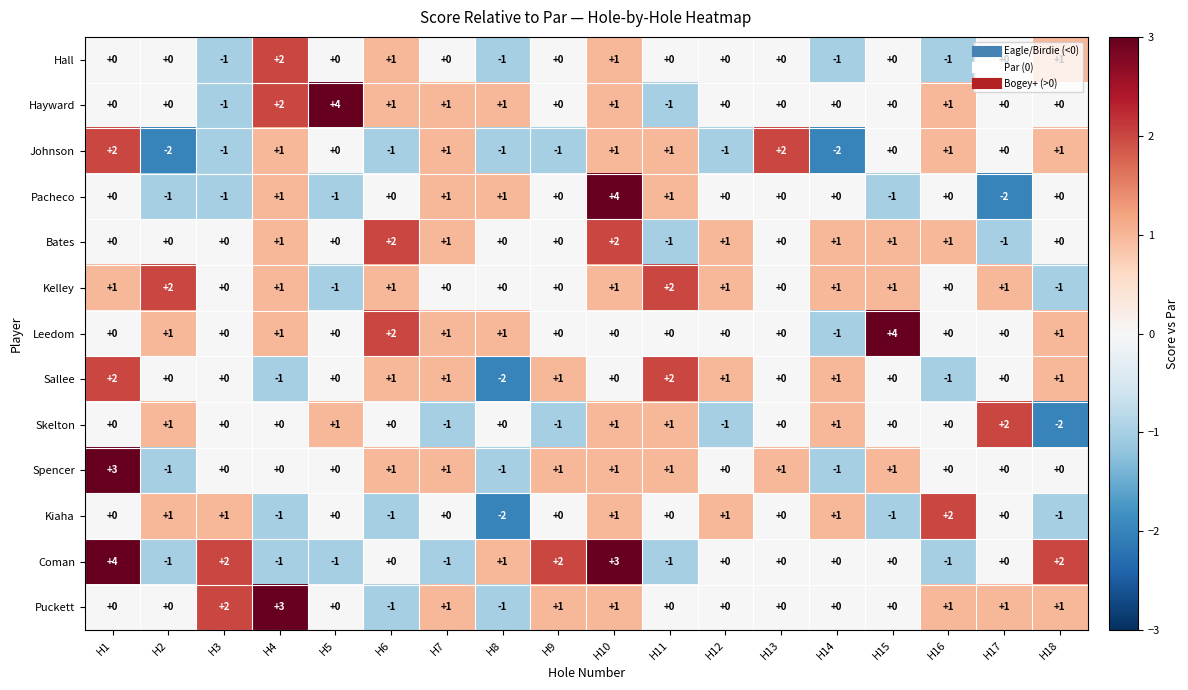

What is the difference between the highest and lowest values at H15?

5